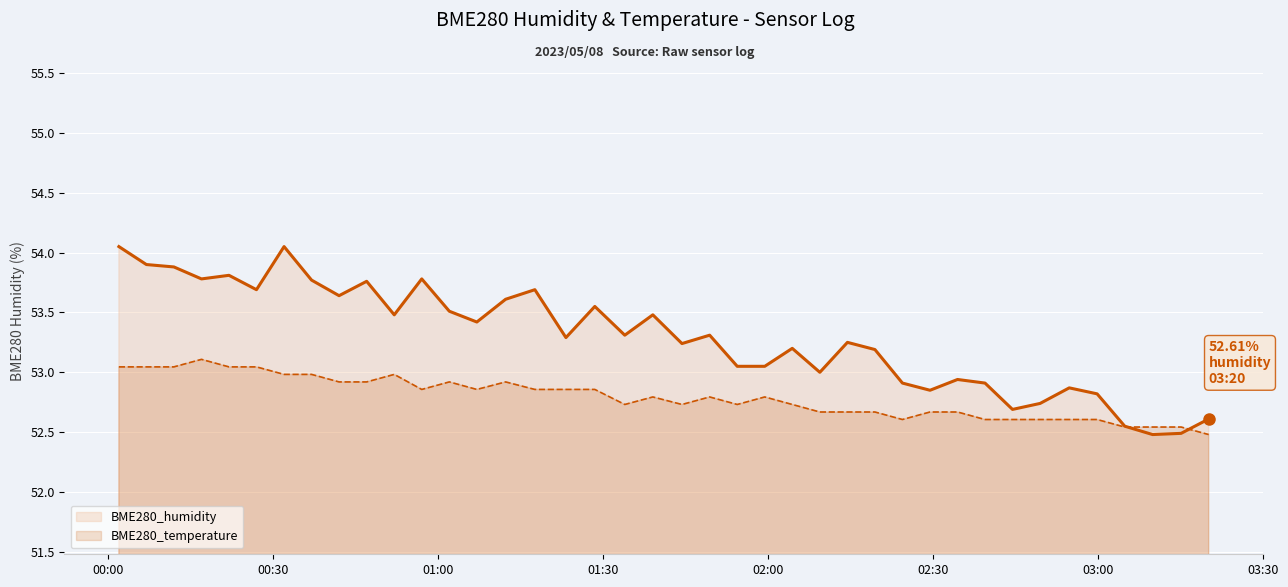

How many data points does each series have?

40